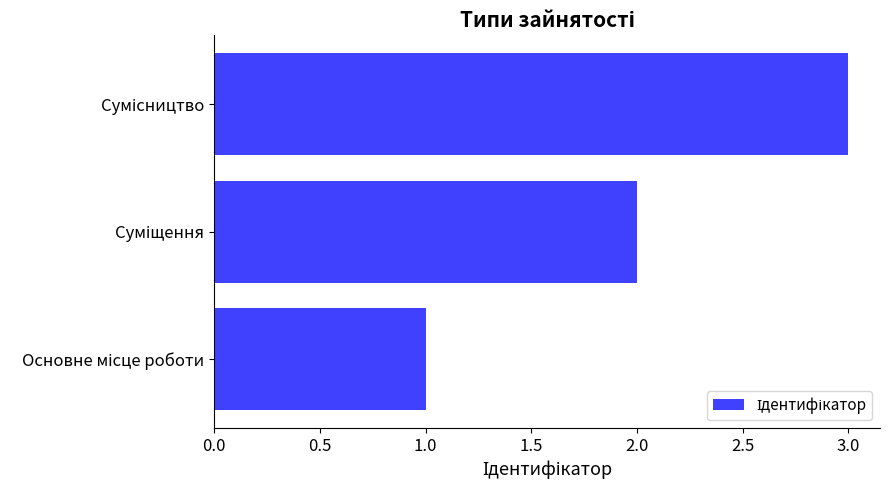

What is the greatest value displayed?

3